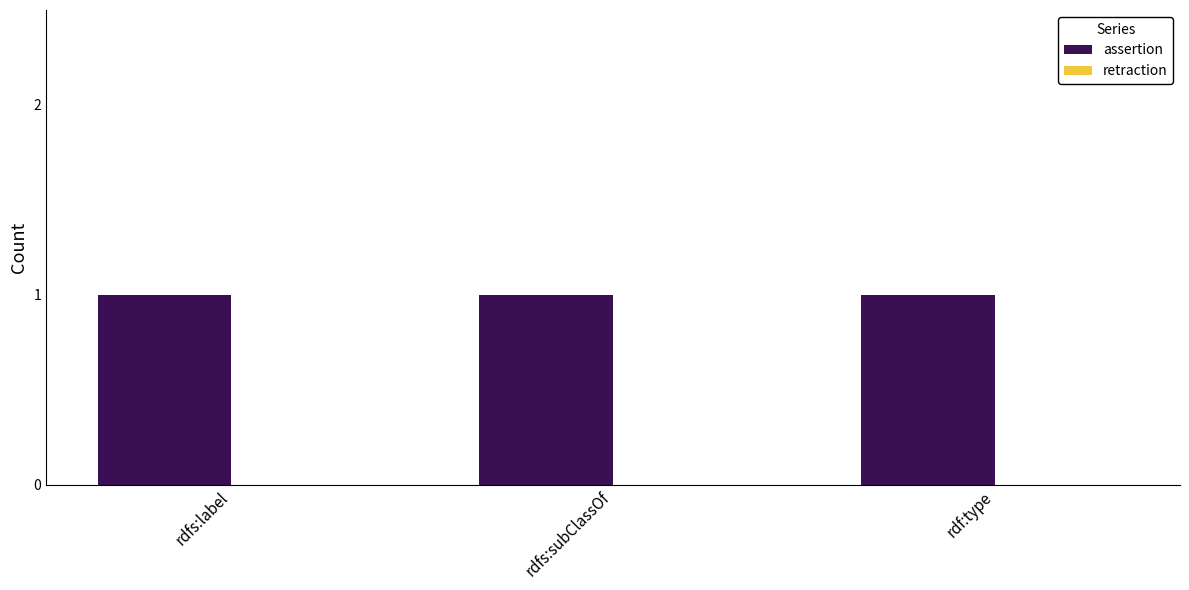

The value of assertion at rdf:type is 1. True or false?

True